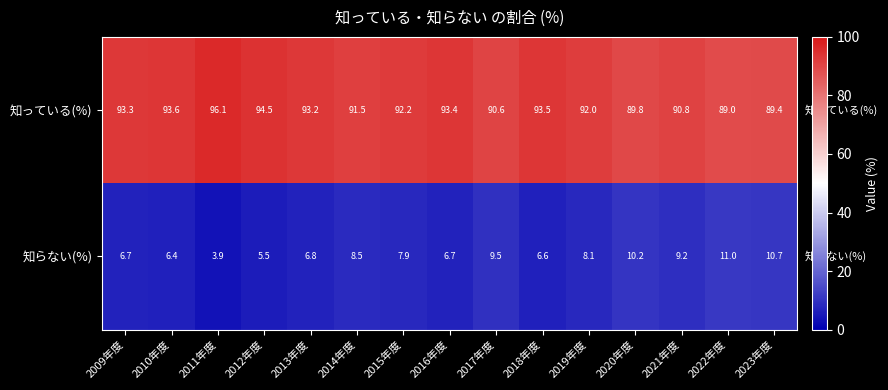

The 知っている(%) series shows 89.4 at 2023年度. True or false?

True